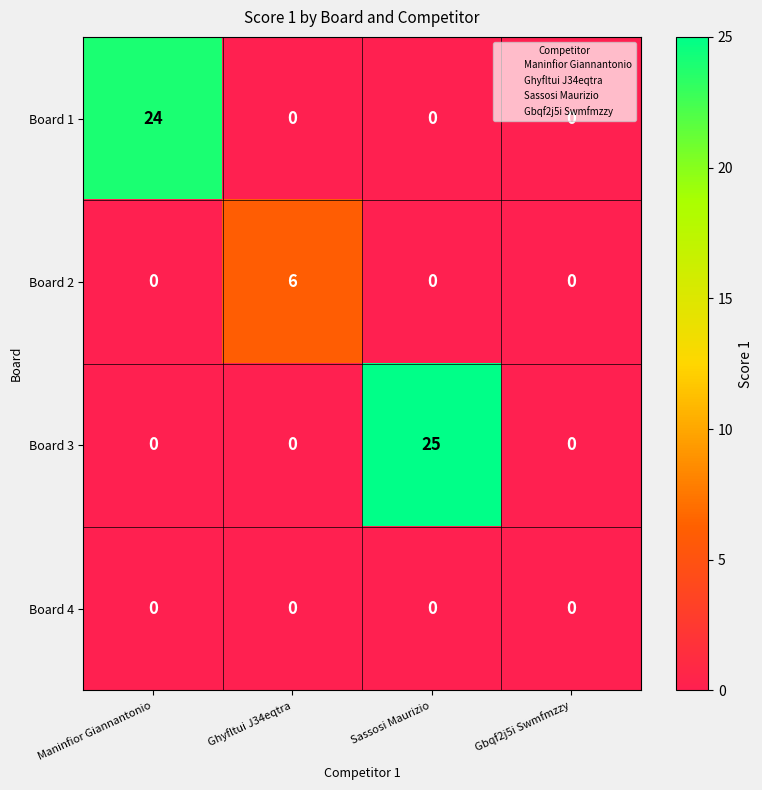

What is the spread (max minus min) of values at Ghyfltui J34eqtra?

6